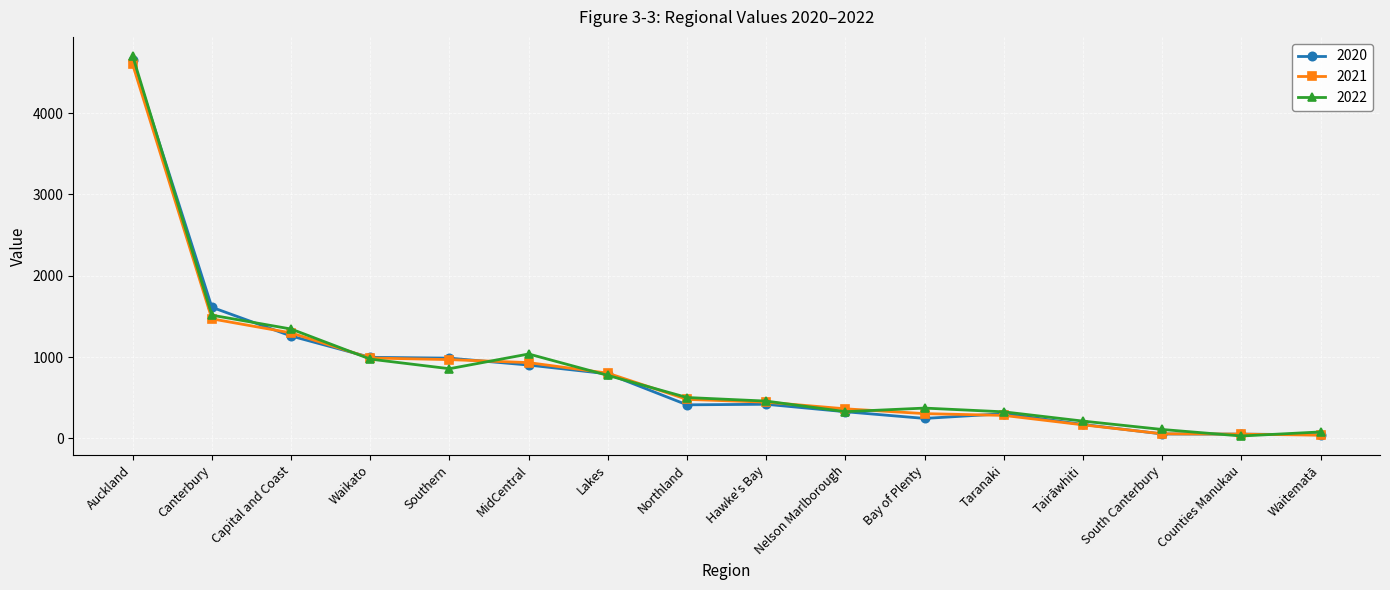

At which label does 2020 reach its peak?

Auckland